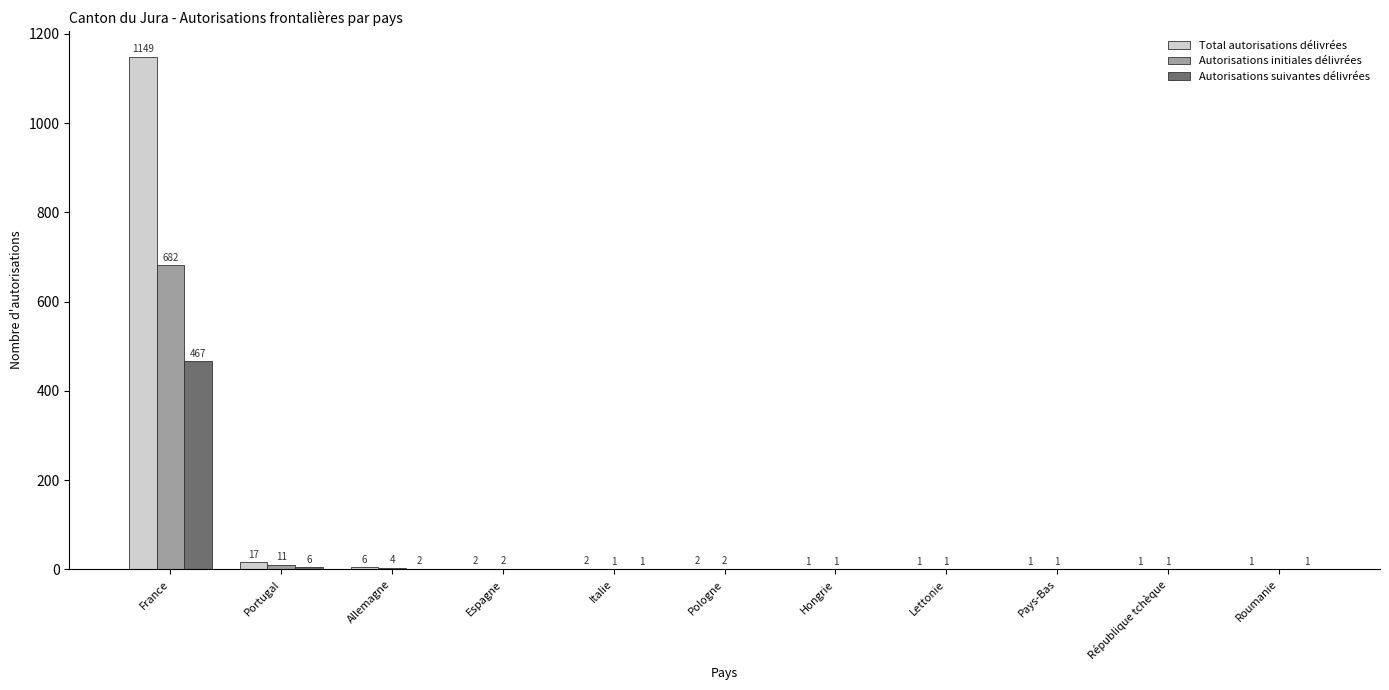

What is the total value across all series at République tchèque?

2